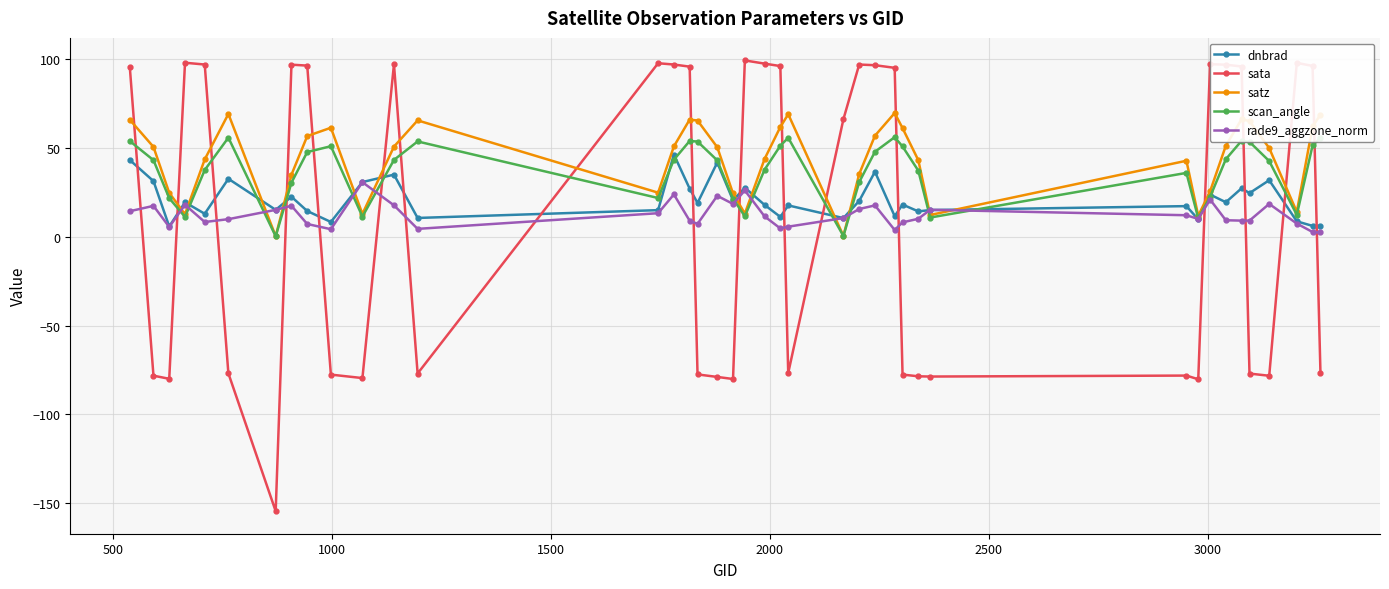

Which series has the largest range (max minus min)?

sata